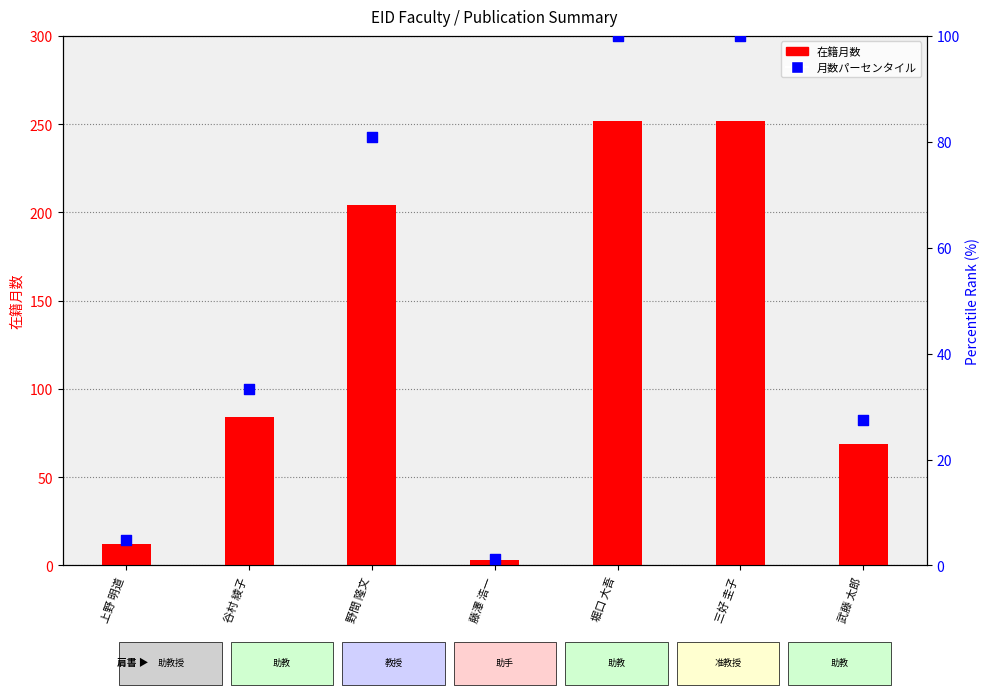

Which has a higher value, 藤澤 浩一 or 野間 隆文?

野間 隆文